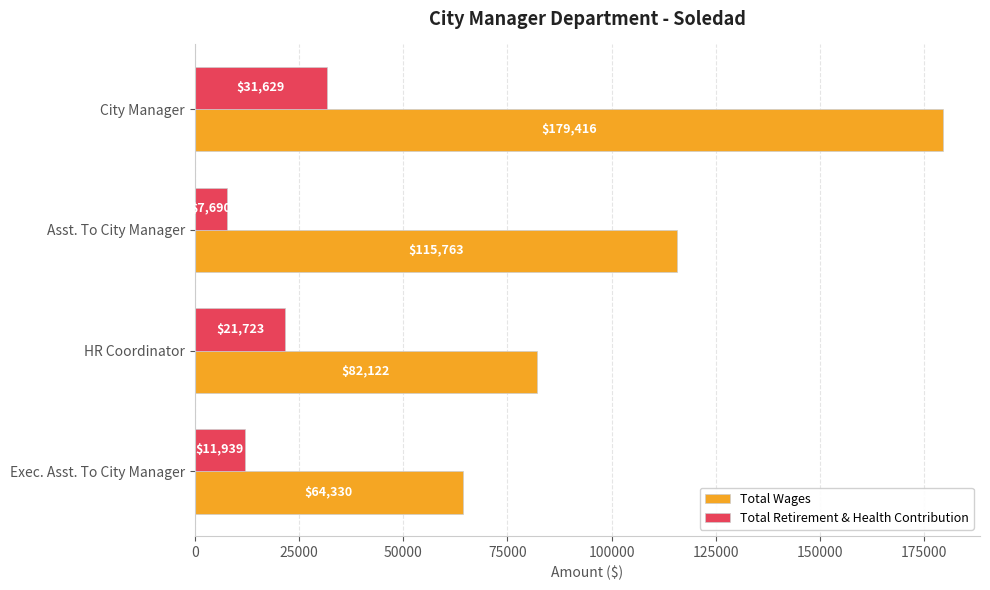

What is the difference between the Total Wages values at Exec. Asst. To City Manager and HR Coordinator?

17792